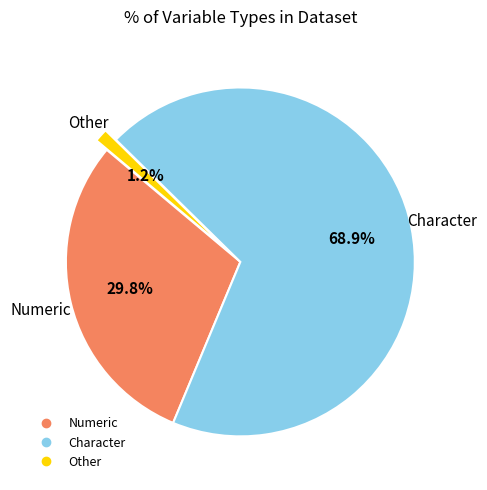

Does any single category account for the majority?

Yes